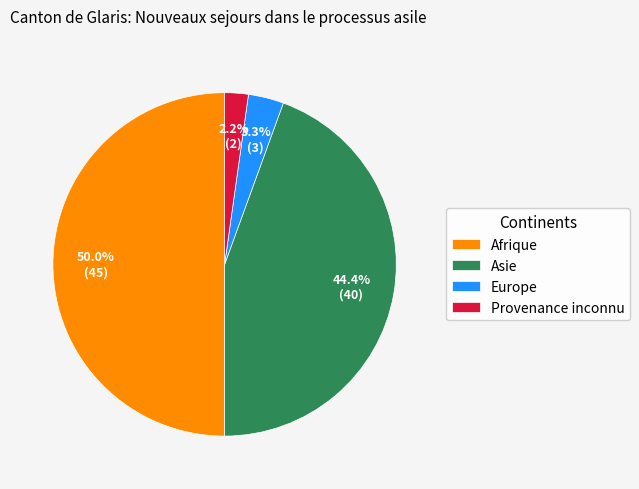

What percentage is NOT represented by Asie?

55.6%